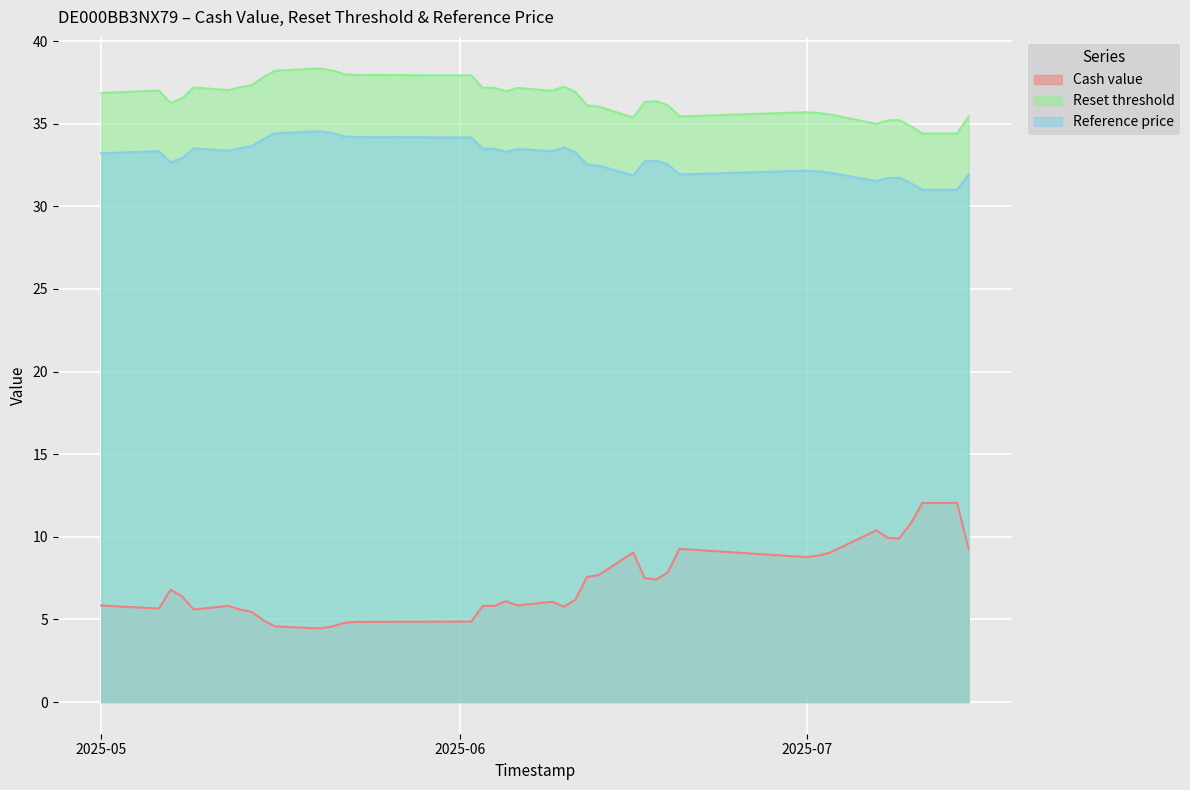

Rank the series at 2025-06-17 from lowest to highest value.

Cash value, Reference price, Reset threshold